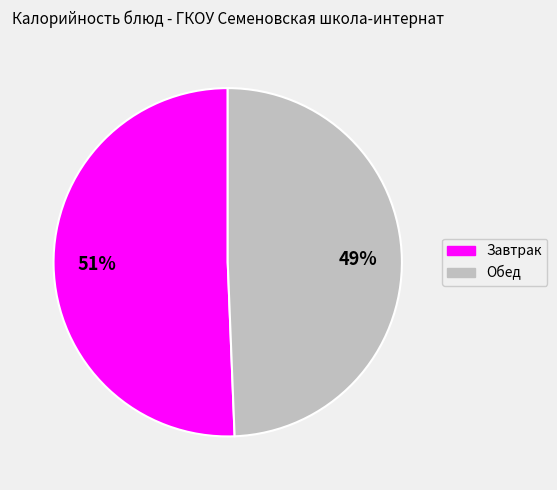

Is it true that Завтрак is 51% of the pie?

True